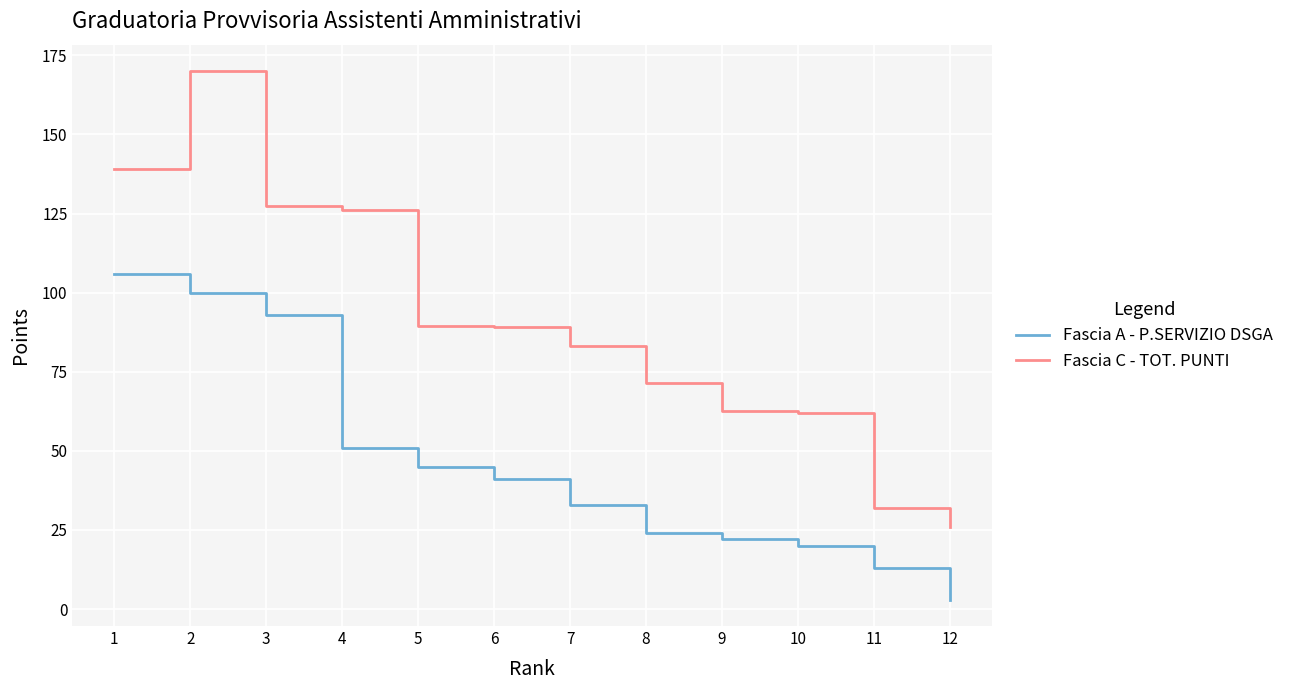

Which series has the widest spread of values?

Fascia C - TOT. PUNTI